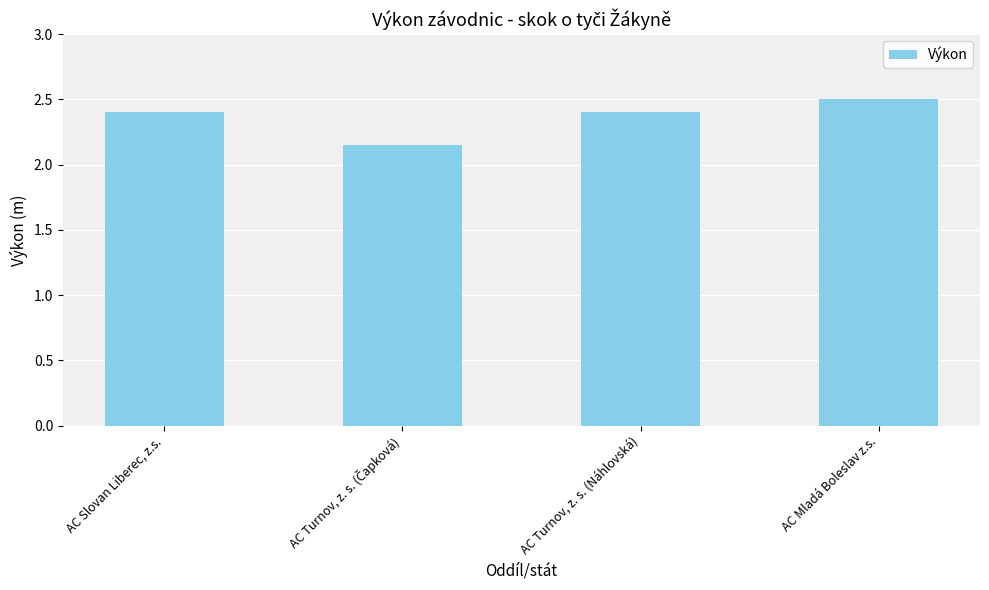

True or false: the data shows 0.5 at AC Slovan Liberec, z.s..

False